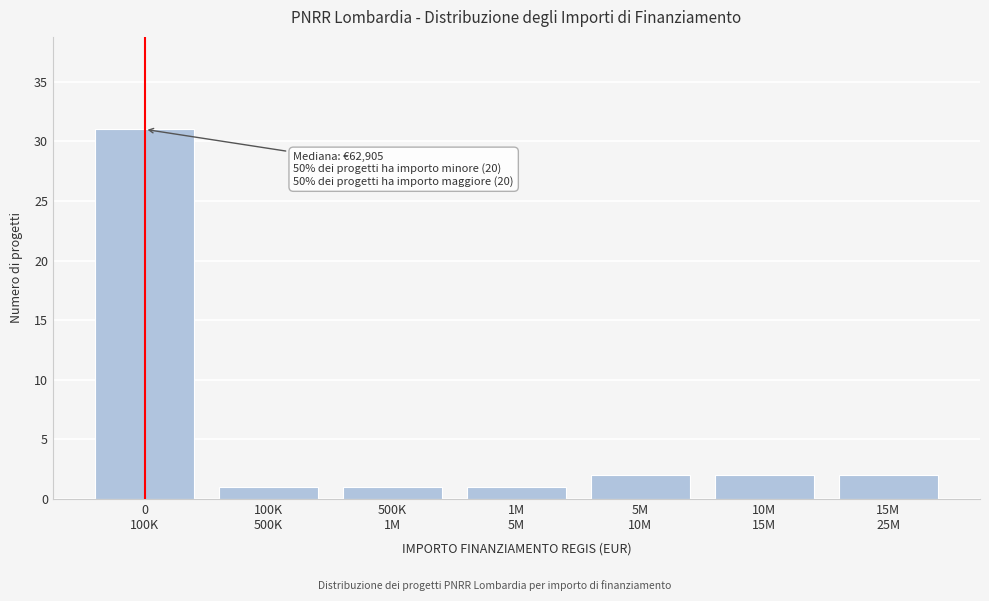

Reading left to right, transcribe all the data shown in this chart.

31	1	1	1	2	2	2